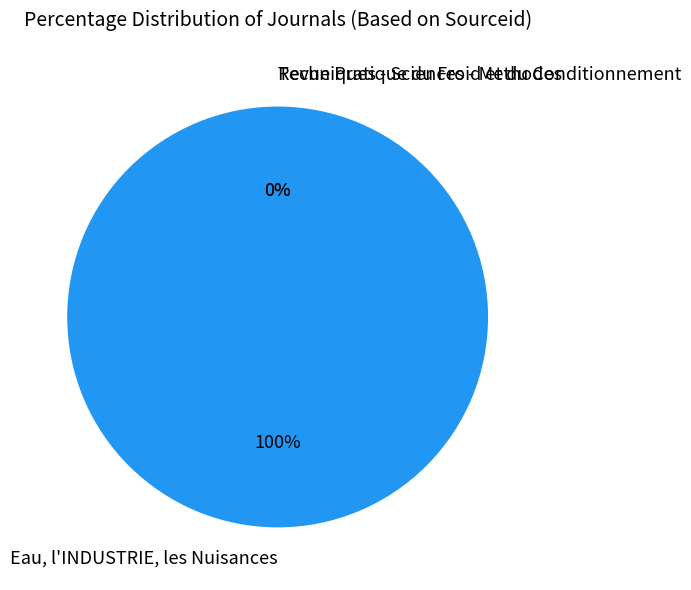

Is Revue Pratique du Froid et du Conditionnement the majority of the pie?

No